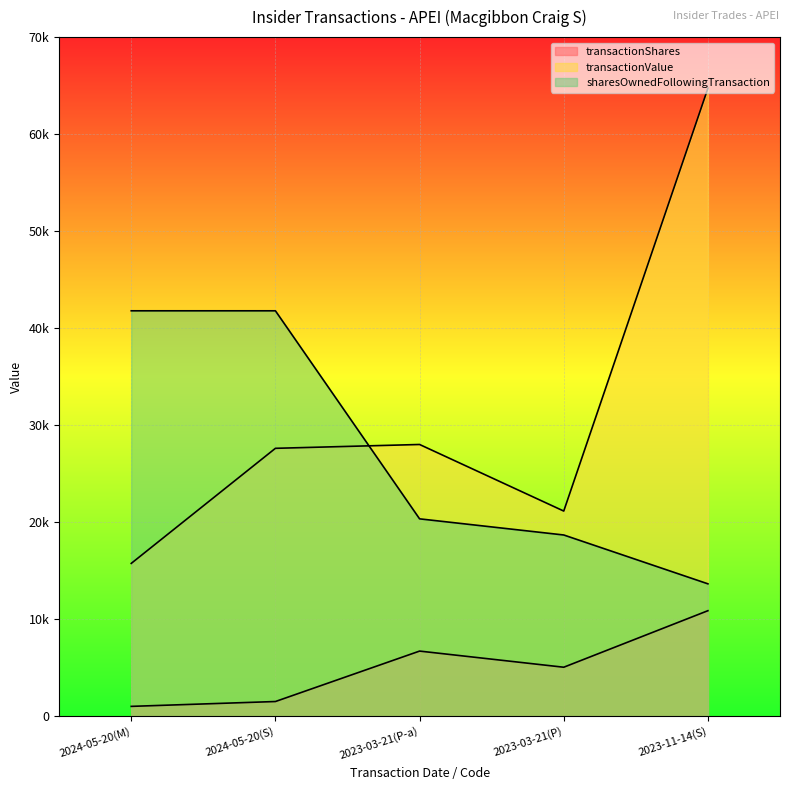

True or false: sharesOwnedFollowingTransaction and transactionValue intersect in this chart.

True